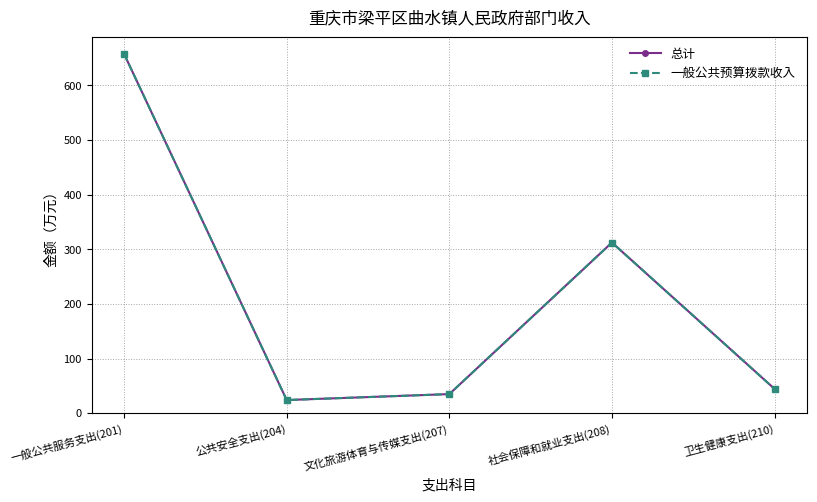

Does the chart have visible grid lines?

Yes